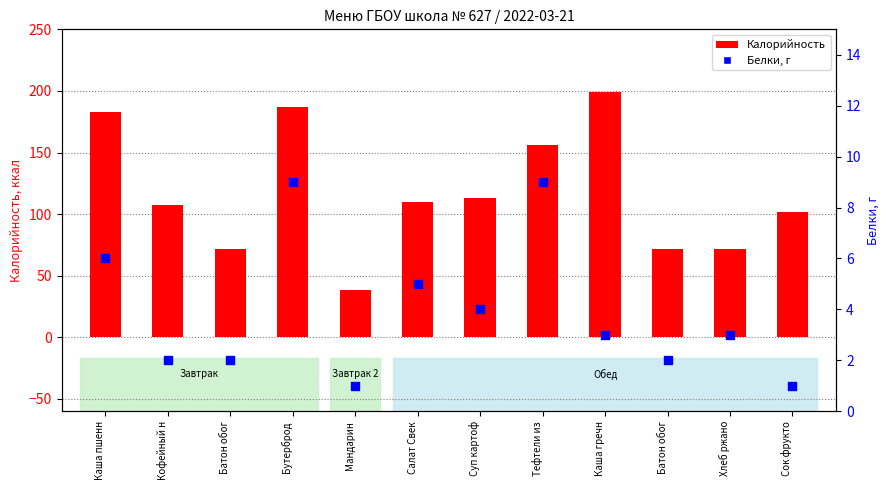

What are all the series names shown in the legend?

Калорийность, Белки, г